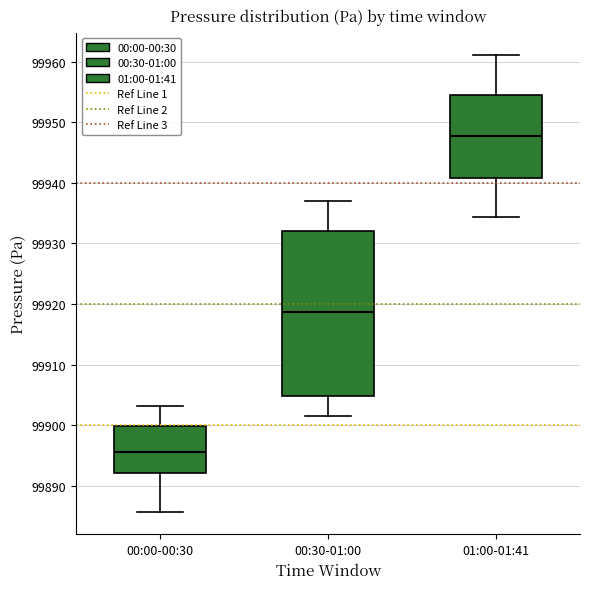

Which box has the highest median line?

01:00-01:41